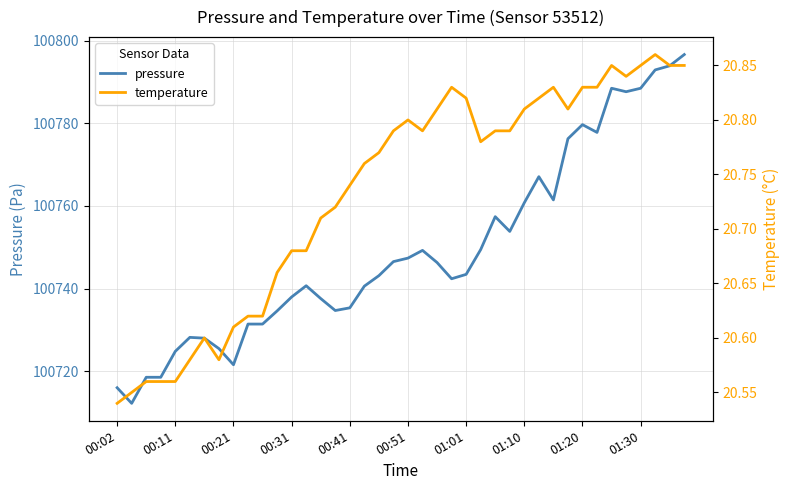

What is the difference between the maximum and second lowest values in the pressure series?

80.7